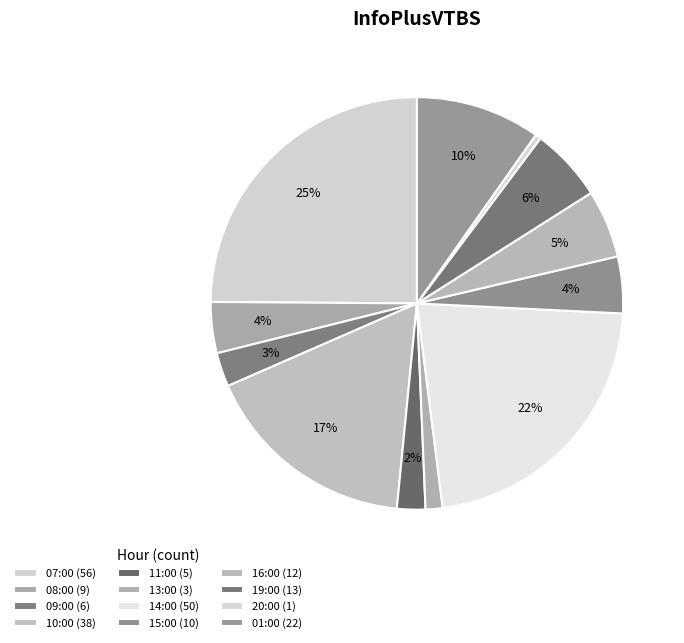

Rank the categories by value from lowest to highest.

20:00, 13:00, 11:00, 09:00, 08:00, 15:00, 16:00, 19:00, 01:00, 10:00, 14:00, 07:00